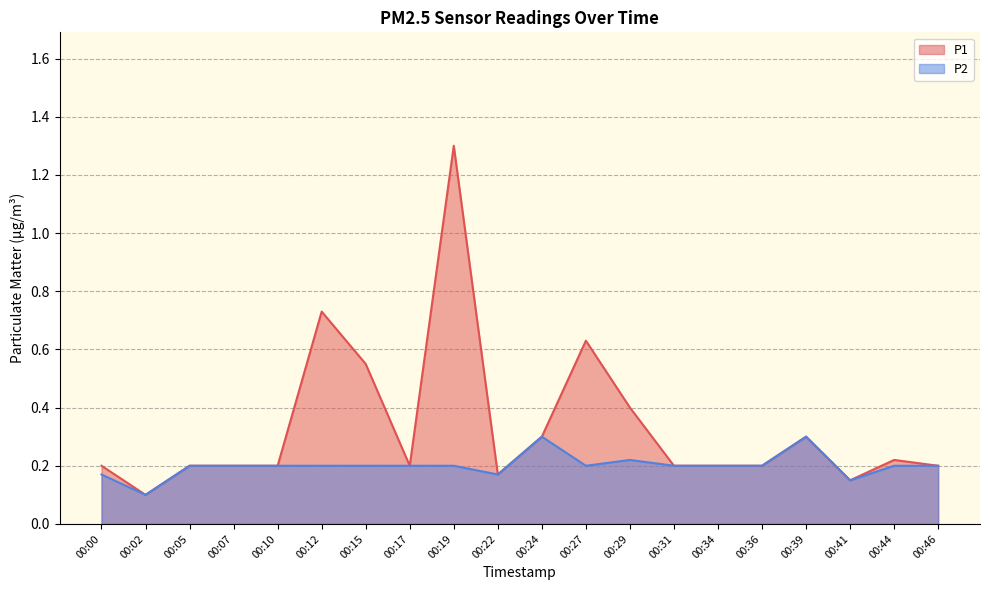

What is the value of the P2 point at the 13th from the left?

0.2